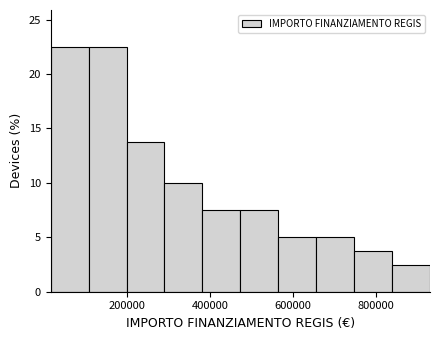

Reading left to right, list every bar in this chart as the range it spans on the x-axis followed by its height. Neither the bar edges nor the heights are printed on the chart, so give them approximately, as read against the axes.

20000 to 100000: 22.5
100000 to 200000: 22.5
200000 to 300000: 14.0
300000 to 380000: 10.0
380000 to 480000: 7.5
480000 to 560000: 7.5
560000 to 660000: 5.0
660000 to 740000: 5.0
740000 to 840000: 4.0
840000 to 940000: 2.5